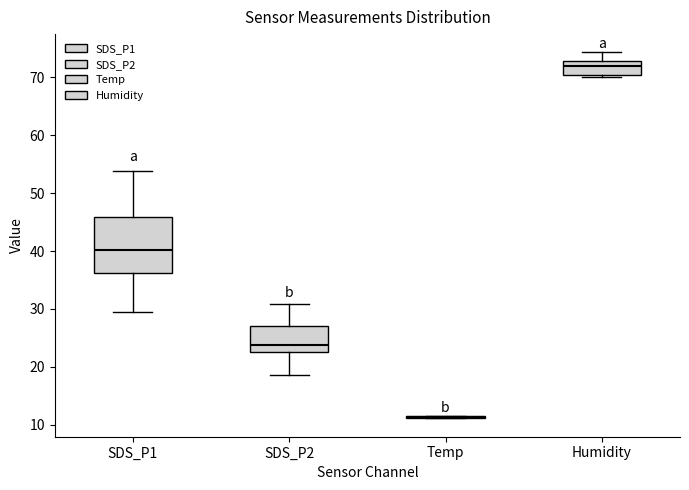

Comparing the boxes themselves (not the whiskers), which one is the tallest?

SDS_P1